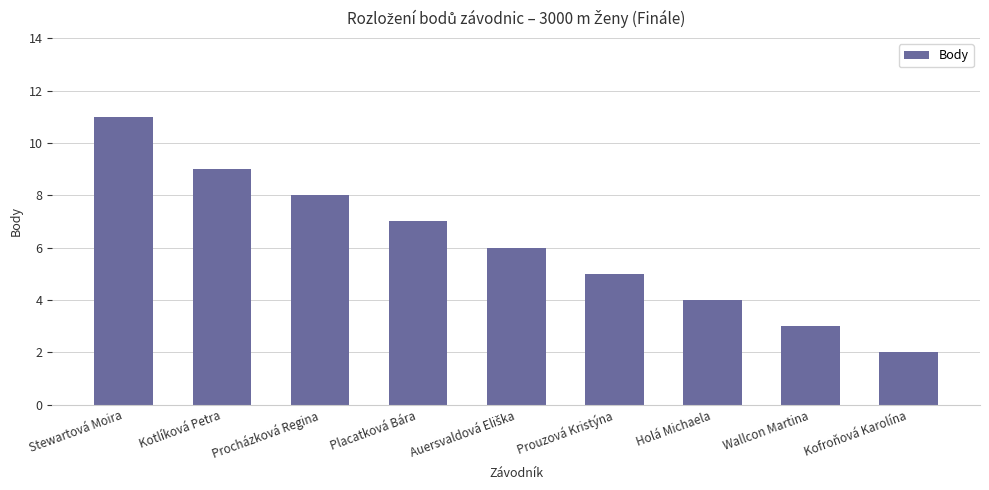

Count the values in the range 4 to 8.

5